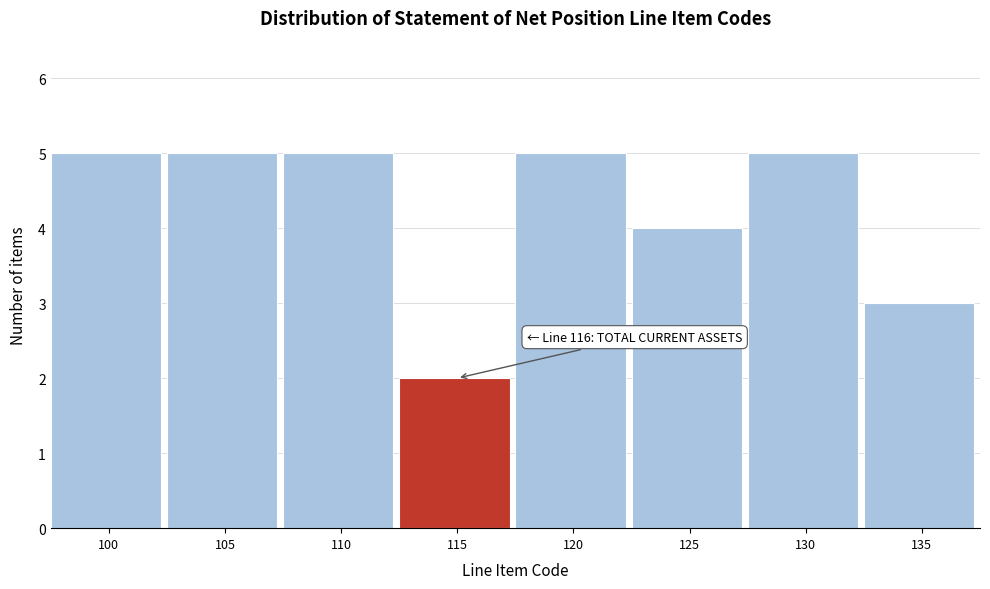

Reading right to left, what are all the values shown in this chart?

3	5	4	5	2	5	5	5